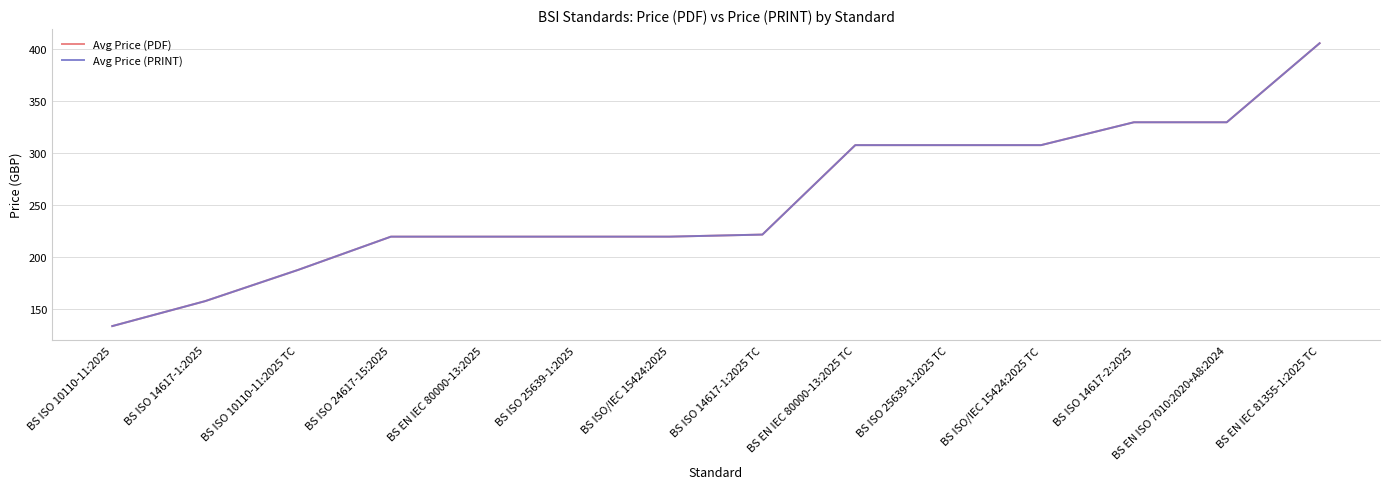

Reading left to right, list all the values displayed in this chart.

Avg Price (PDF): 134	158	188	220	220	220	220	222	308	308	308	330	330	406
Avg Price (PRINT): 134	158	188	220	220	220	220	222	308	308	308	330	330	406